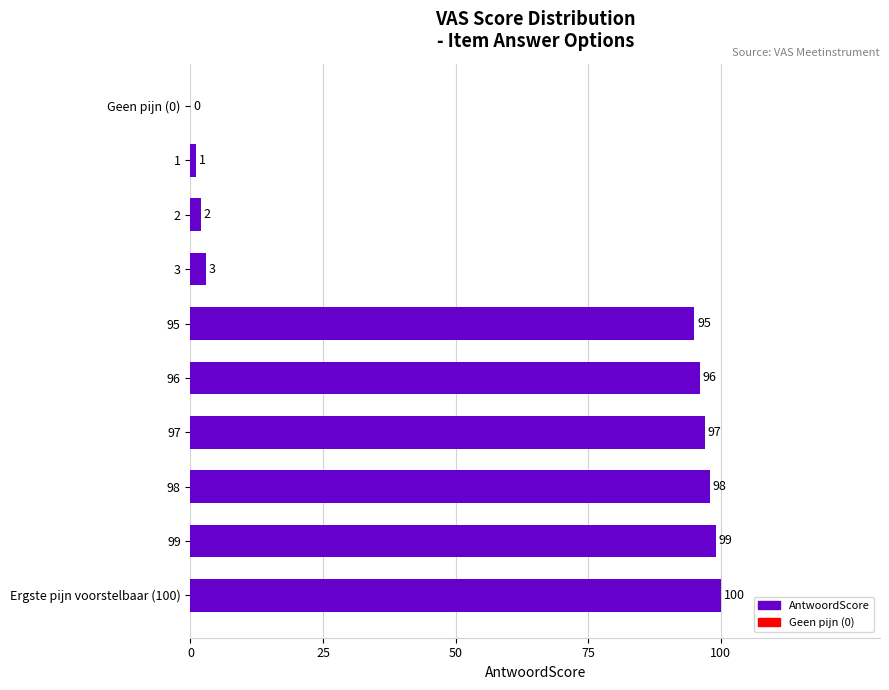

Reading top to bottom, what are all the values shown in this chart?

Geen pijn (0)=0	1=1	2=2	3=3	95=95	96=96	97=97	98=98	99=99	Ergste pijn voorstelbaar (100)=100